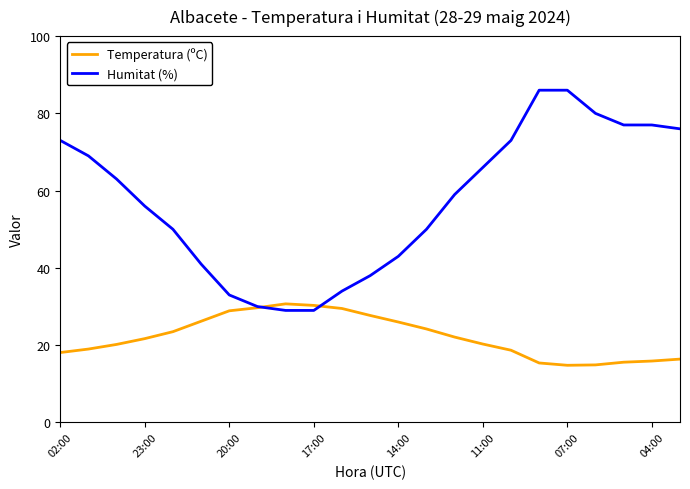

True or false: Temperatura (ºC) and Humitat (%) cross at least once.

True